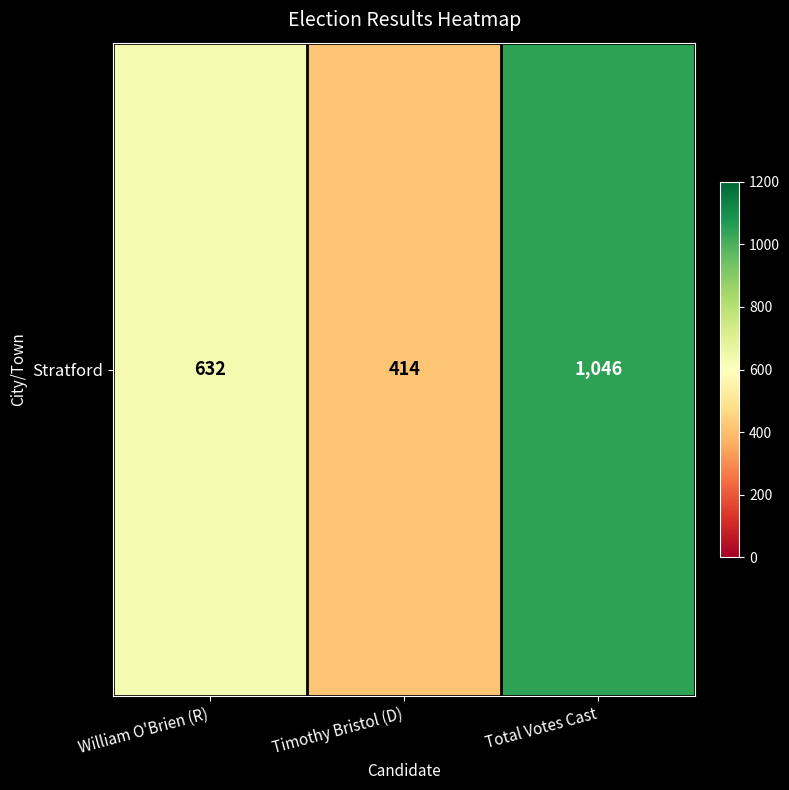

What is the maximum value shown in the chart?

1046